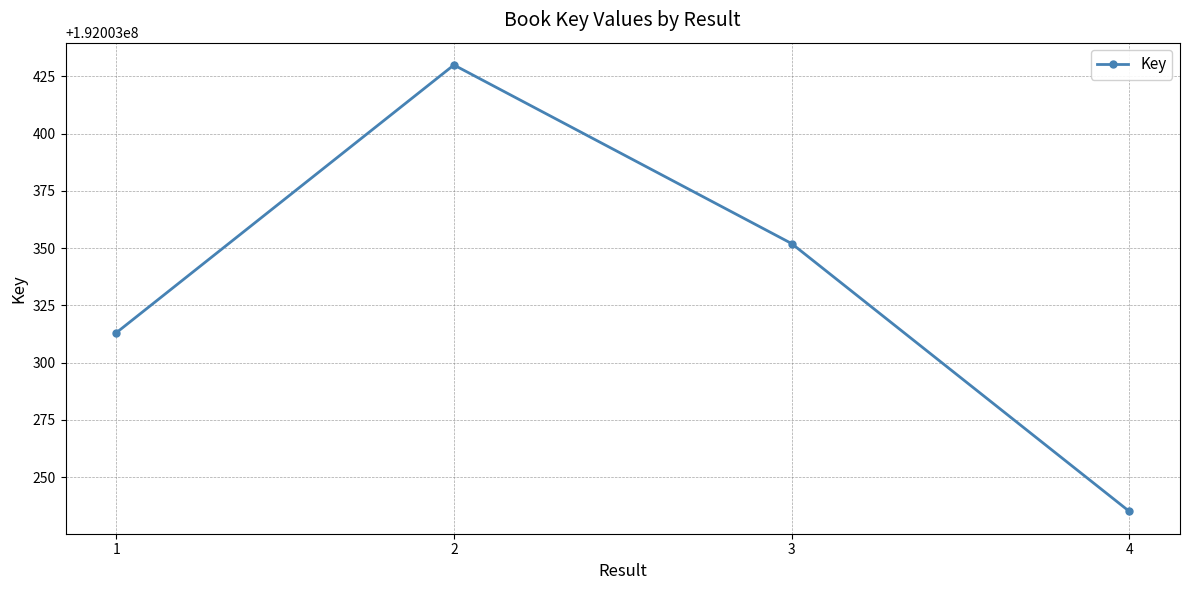

Rank the categories by value from highest to lowest.

2, 3, 1, 4